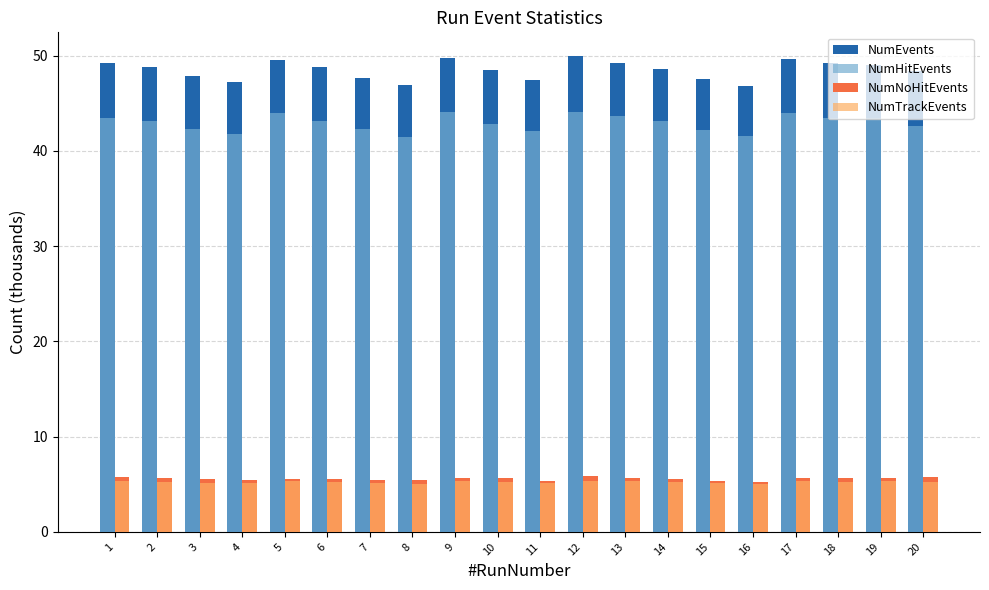

What is the smallest value displayed?

5.0